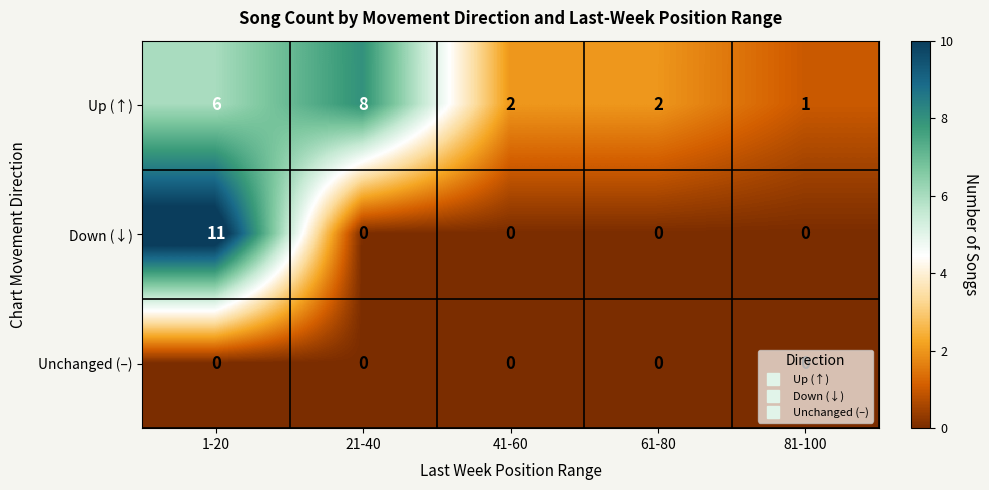

The Up (↑) series shows 9 at 1-20. True or false?

False